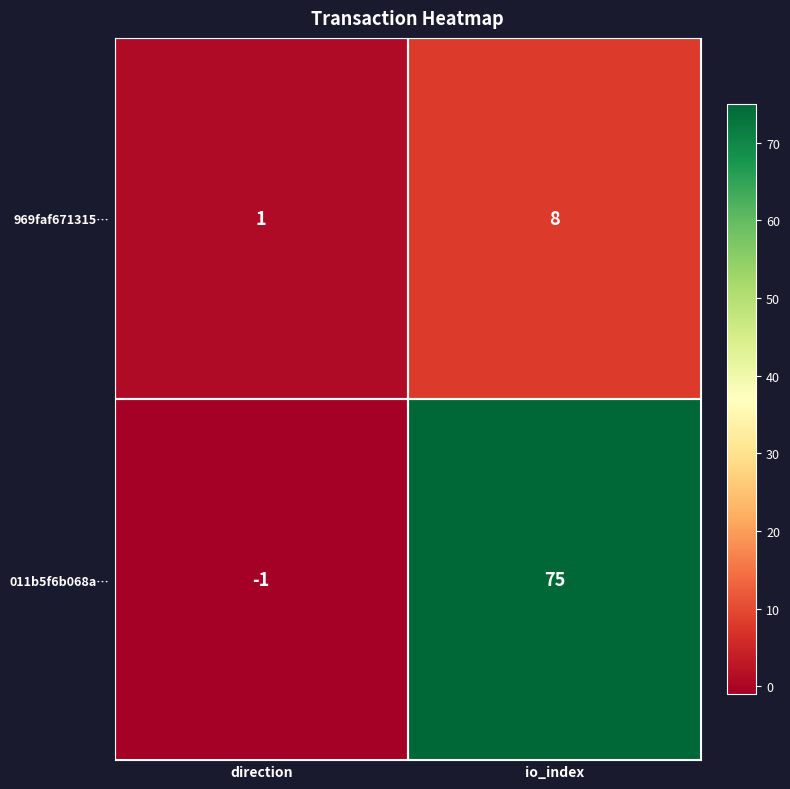

List the series in order of their overall mean, highest first.

011b5f6b068a…, 969faf671315…